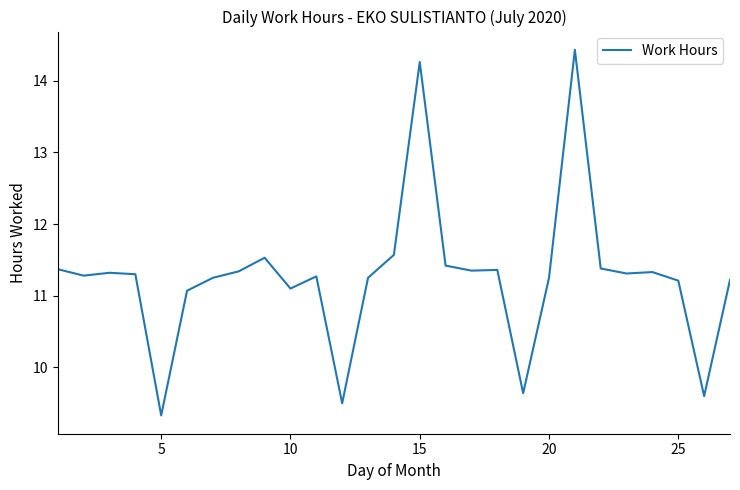

What is the difference between the maximum and minimum values?

5.1